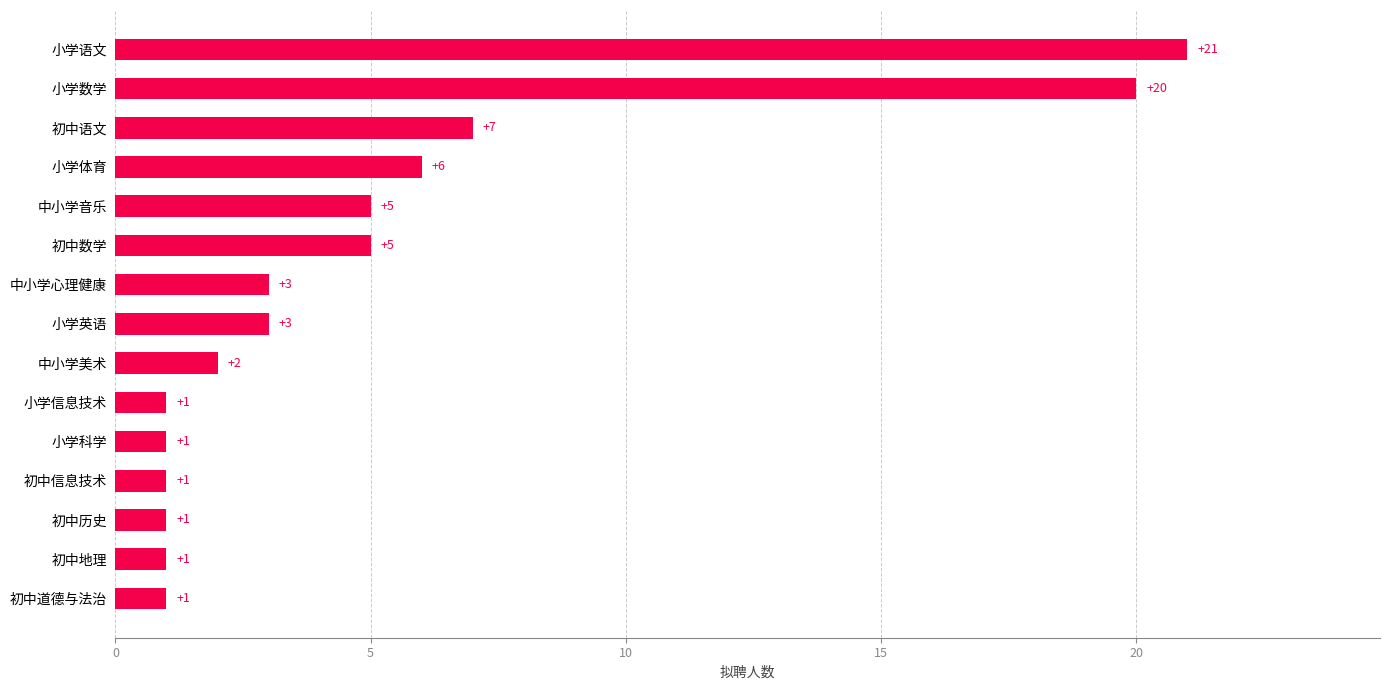

How many categories are shown in the chart?

15